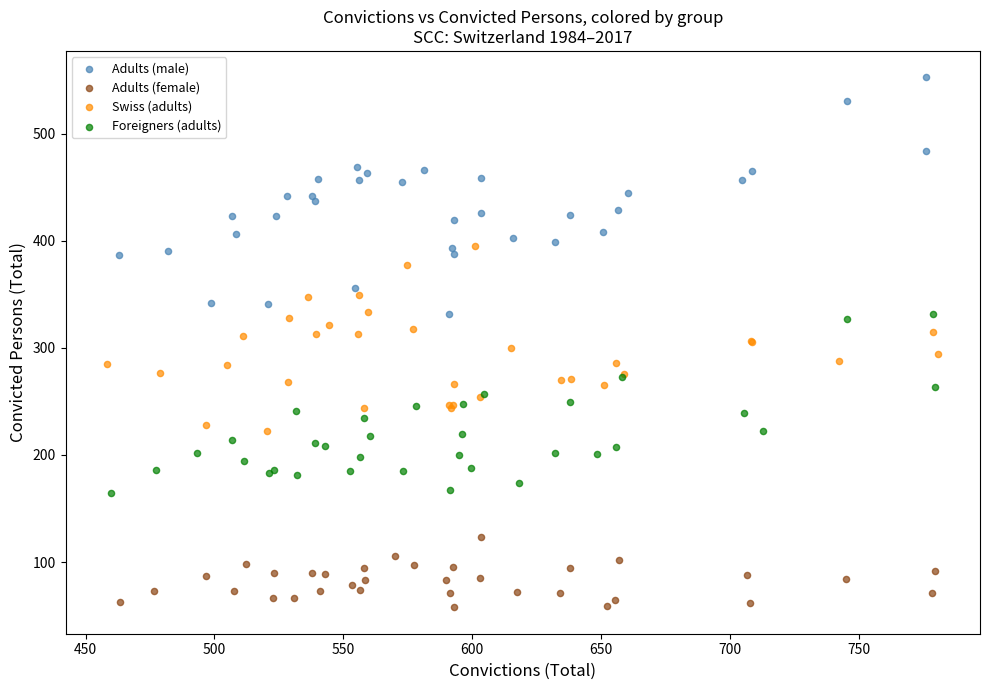

Which series reaches the maximum Y coordinate?

Adults (male)